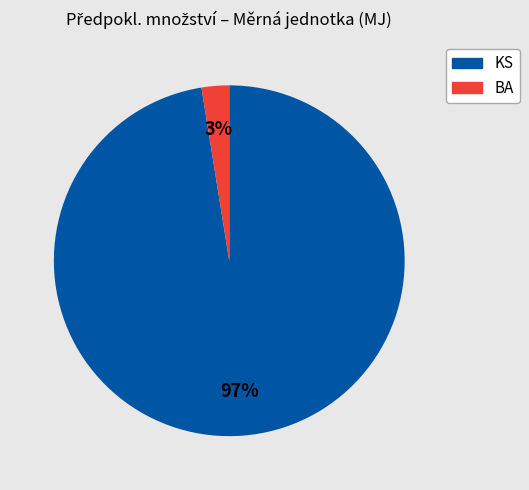

To the nearest percent, what is the average slice percentage?

50%